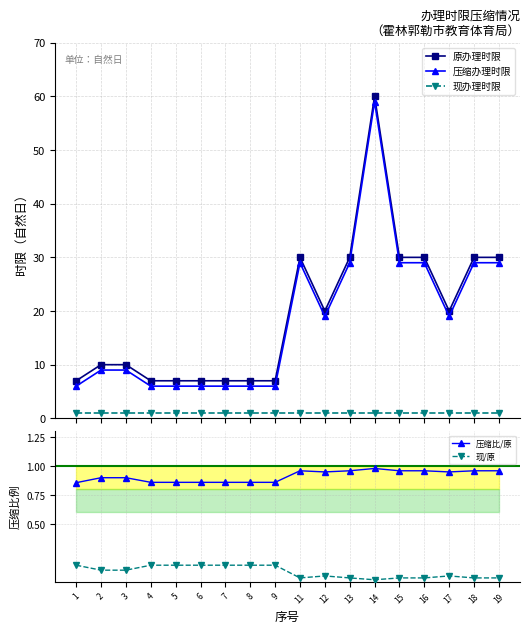

Reading left to right, extract all data points from this chart.

原办理时限: 1=7.0	2=10.0	3=10.0	4=7.0	5=7.0	6=7.0	7=7.0	8=7.0	9=7.0	11=30.0	12=20.0	13=30.0	14=60.0	15=30.0	16=30.0	17=20.0	18=30.0	19=30.0
压缩办理时限: 1=6.0	2=9.0	3=9.0	4=6.0	5=6.0	6=6.0	7=6.0	8=6.0	9=6.0	11=29.0	12=19.0	13=29.0	14=59.0	15=29.0	16=29.0	17=19.0	18=29.0	19=29.0
现办理时限: 1=1.0	2=1.0	3=1.0	4=1.0	5=1.0	6=1.0	7=1.0	8=1.0	9=1.0	11=1.0	12=1.0	13=1.0	14=1.0	15=1.0	16=1.0	17=1.0	18=1.0	19=1.0
压缩比/原: 1=0.9	2=0.9	3=0.9	4=0.9	5=0.9	6=0.9	7=0.9	8=0.9	9=0.9	11=1.0	12=0.9	13=1.0	14=1.0	15=1.0	16=1.0	17=0.9	18=1.0	19=1.0
现/原: 1=0.1	2=0.1	3=0.1	4=0.1	5=0.1	6=0.1	7=0.1	8=0.1	9=0.1	11=0.0	12=0.1	13=0.0	14=0.0	15=0.0	16=0.0	17=0.1	18=0.0	19=0.0